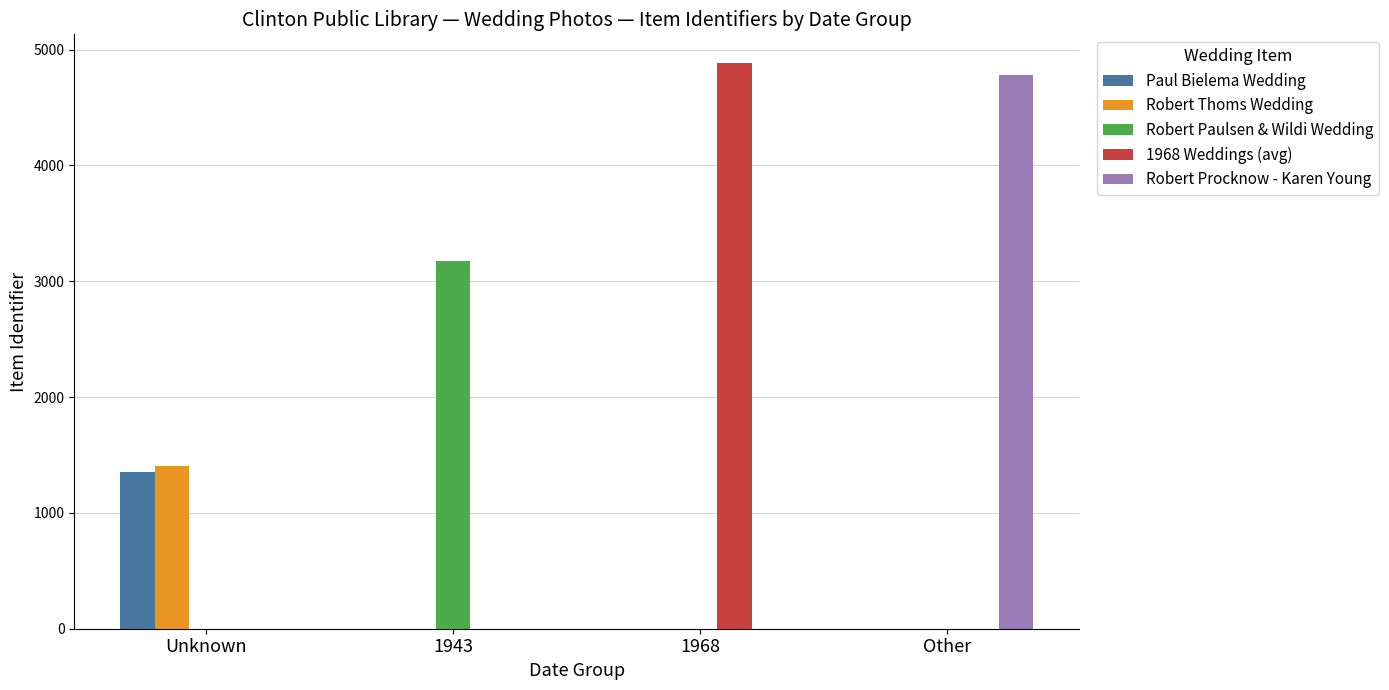

Is it true that Robert Paulsen & Wildi Wedding equals 0 at 1968?

True